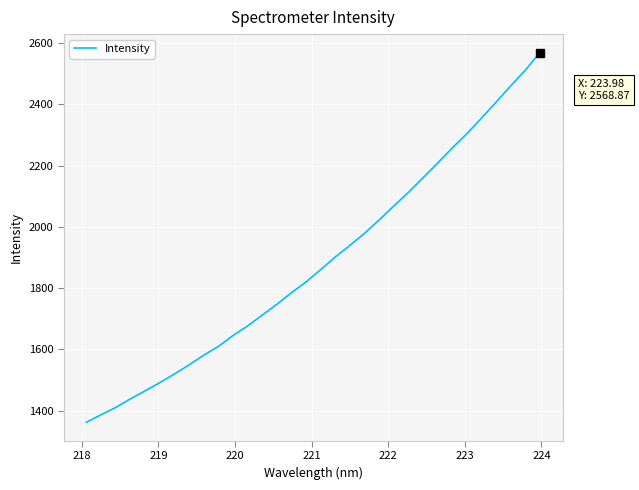

How many lines are shown in the chart?

1